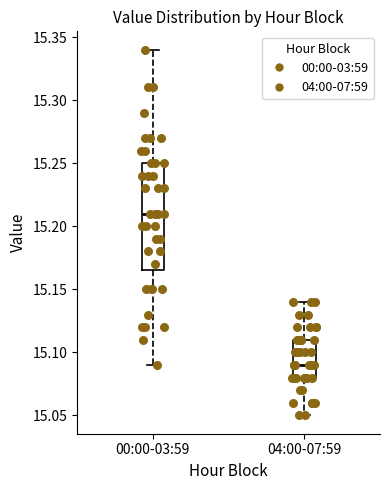

Reading left to right, transcribe this box plot: for each box, give where its median line is, the range the box spans, and where its two whiskers end, as read against the y-axis. The values are not printed on the chart, so give them approximately, as read against the axis.

00:00-03:59: median 15.210, box 15.165 to 15.250, whiskers 15.090 to 15.340
04:00-07:59: median 15.090, box 15.080 to 15.110, whiskers 15.050 to 15.140